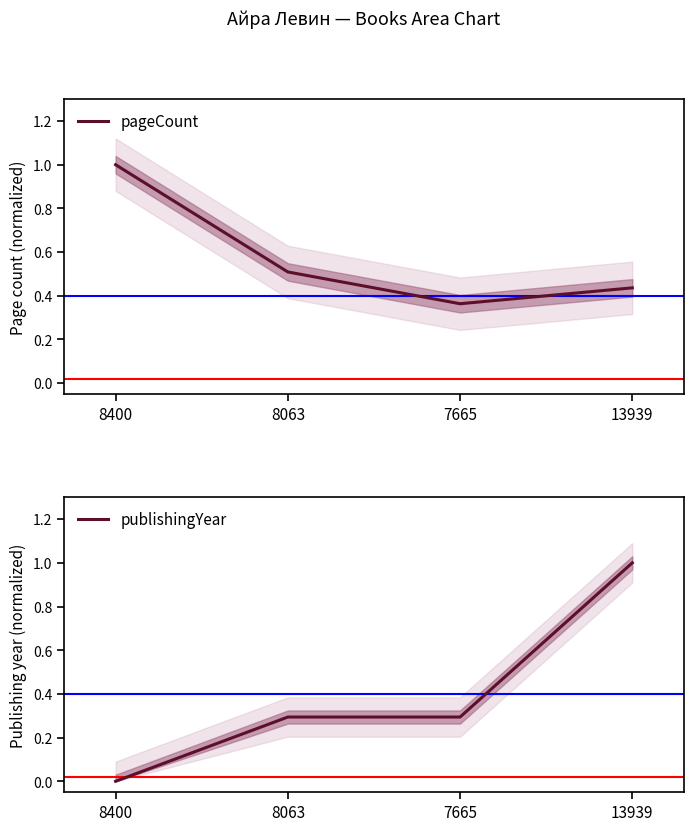

Which has a higher value, 8063 or 7665?

8063